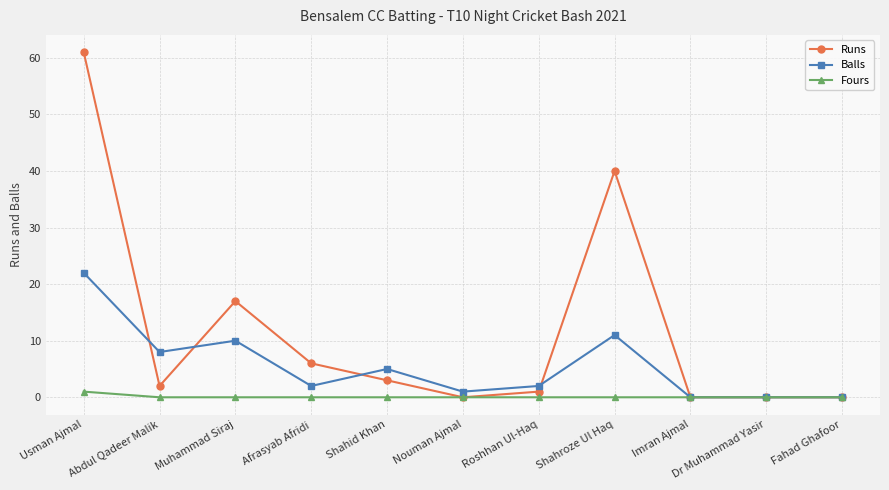

True or false: Balls has more than 2 points higher than both neighbors.

True